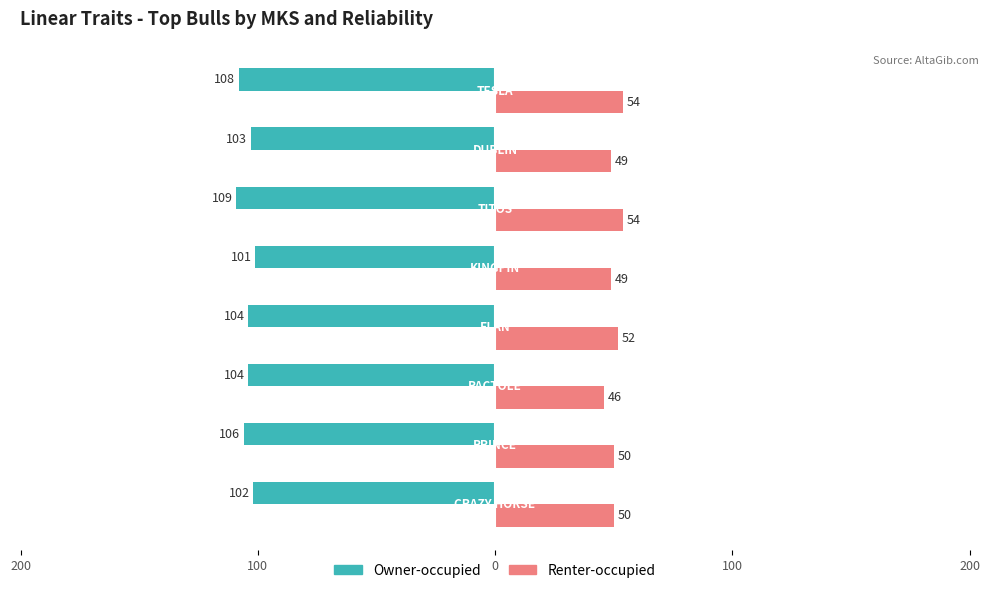

Reading left to right, list all the values displayed in this chart.

Owner-occupied: -102	-106	-104	-104	-101	-109	-103	-108
Renter-occupied: 50	50	46	52	49	54	49	54